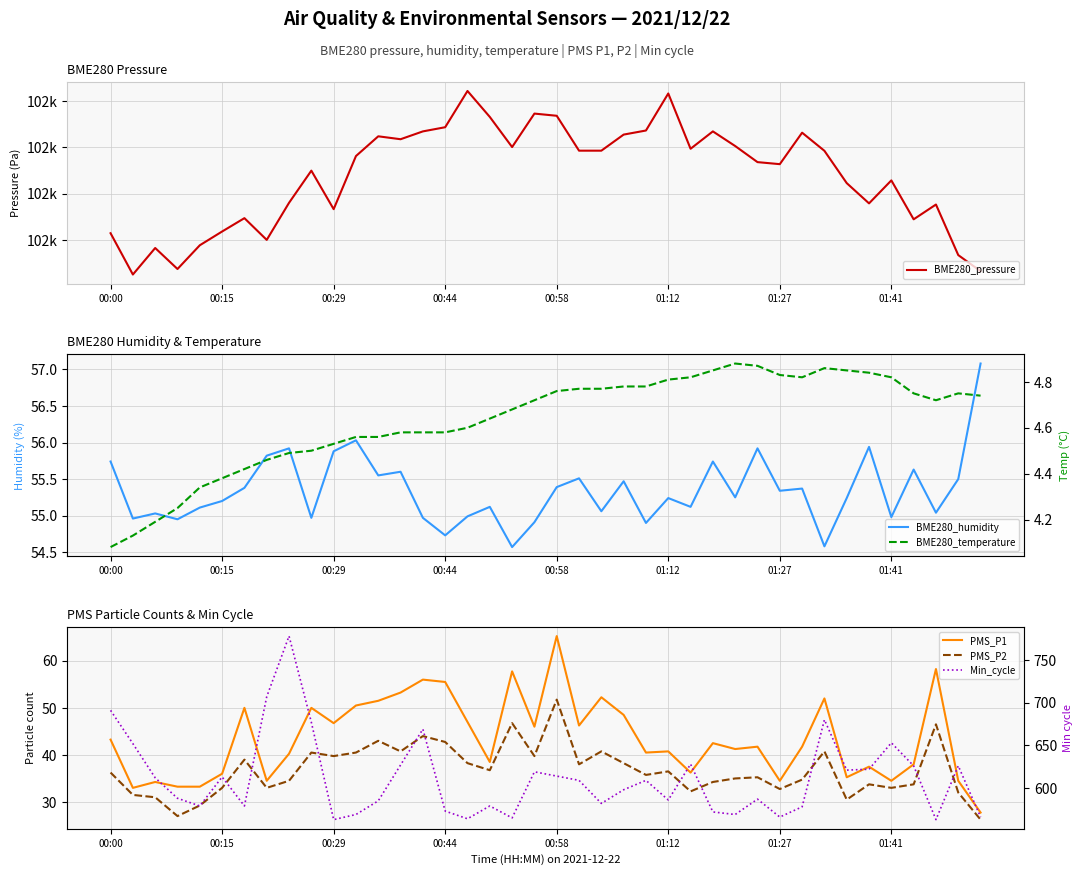

Where is the first local maximum for BME280_temperature?

28